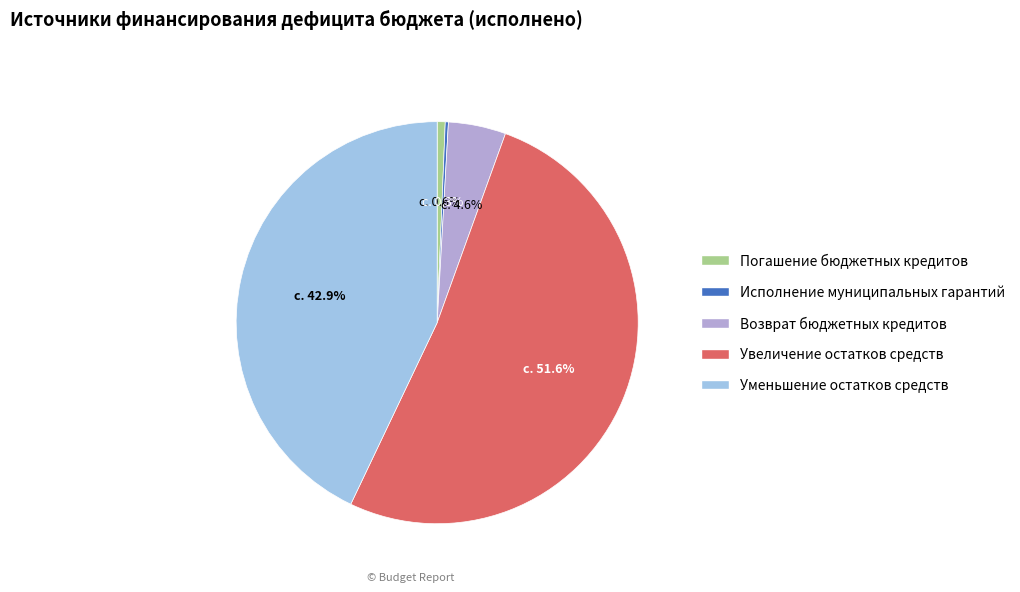

Is there any slice that represents more than half of the pie?

Yes